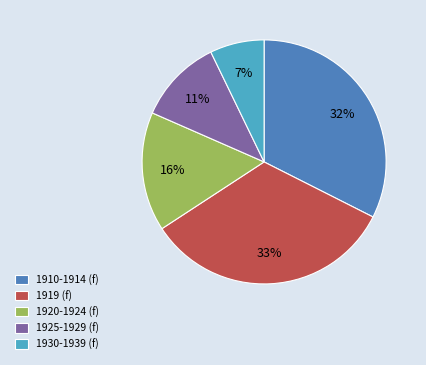

Is there a majority slice in this chart?

No